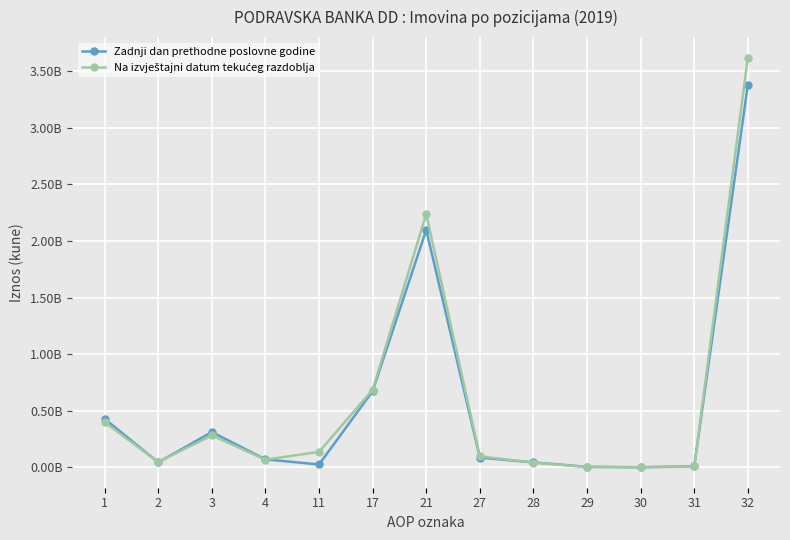

How many times do Zadnji dan prethodne poslovne godine and Na izvještajni datum tekućeg razdoblja cross each other?

5